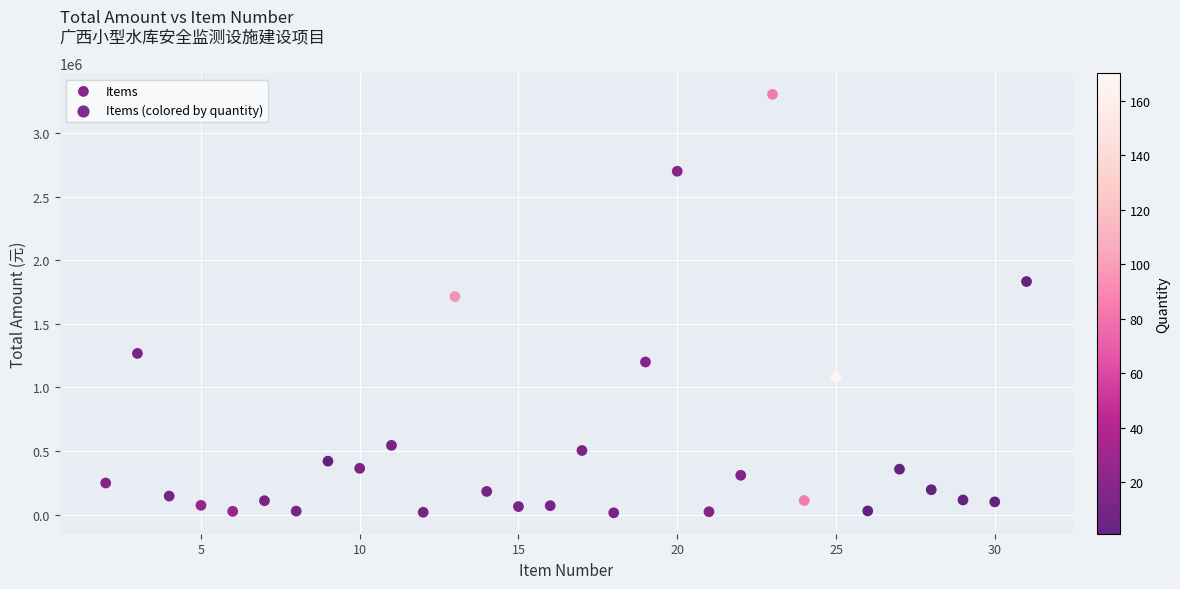

What is the range of X values (max minus min)?

29